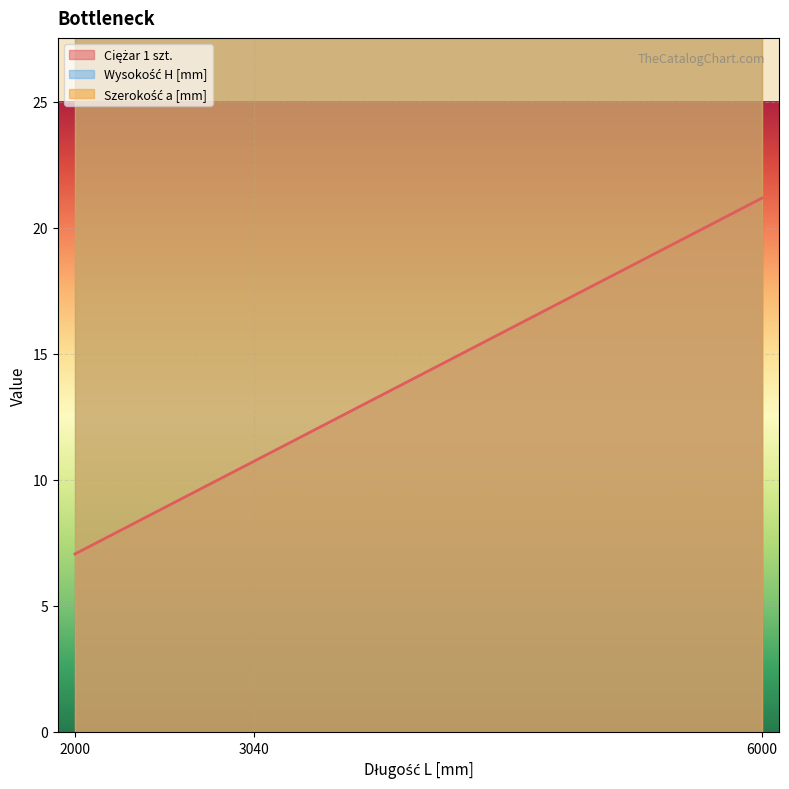

What is the spread (max minus min) of values at 3040?

51.3